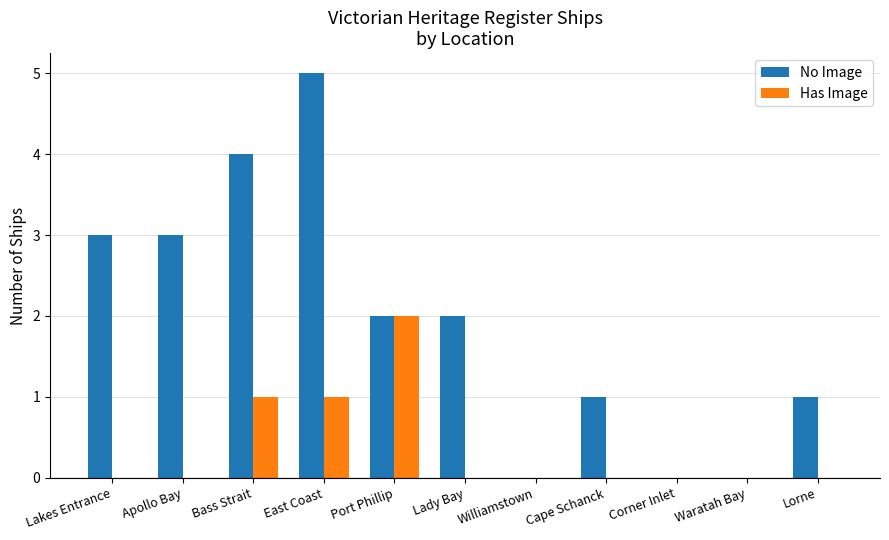

Read the No Image value at Apollo Bay.

3